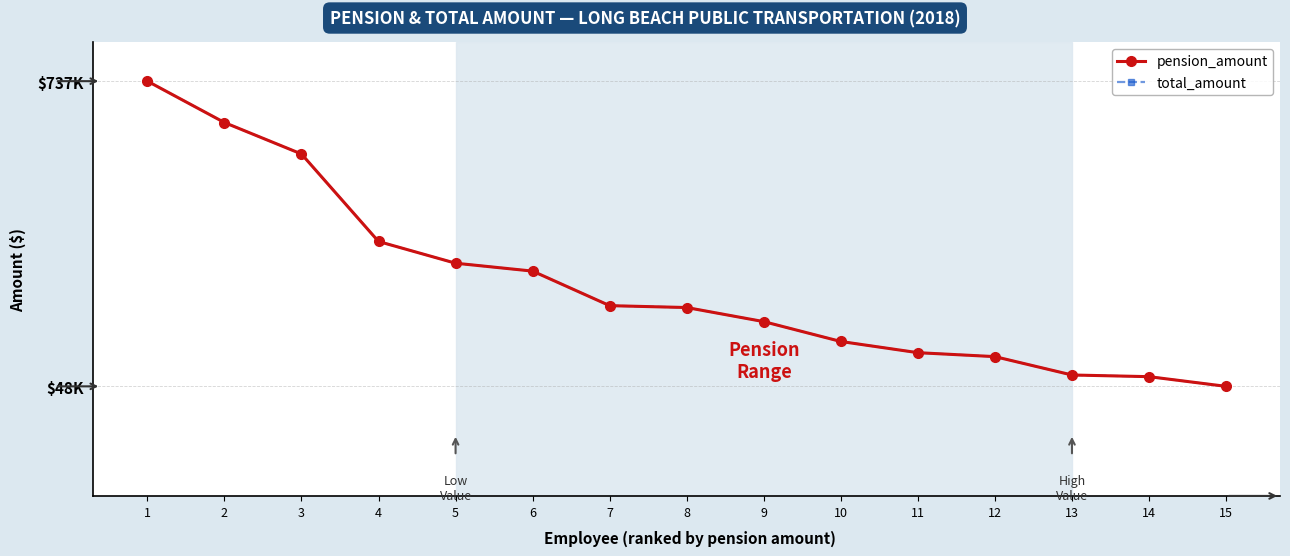

What is the value of the total_amount point at the 7th from the left?

229974.3